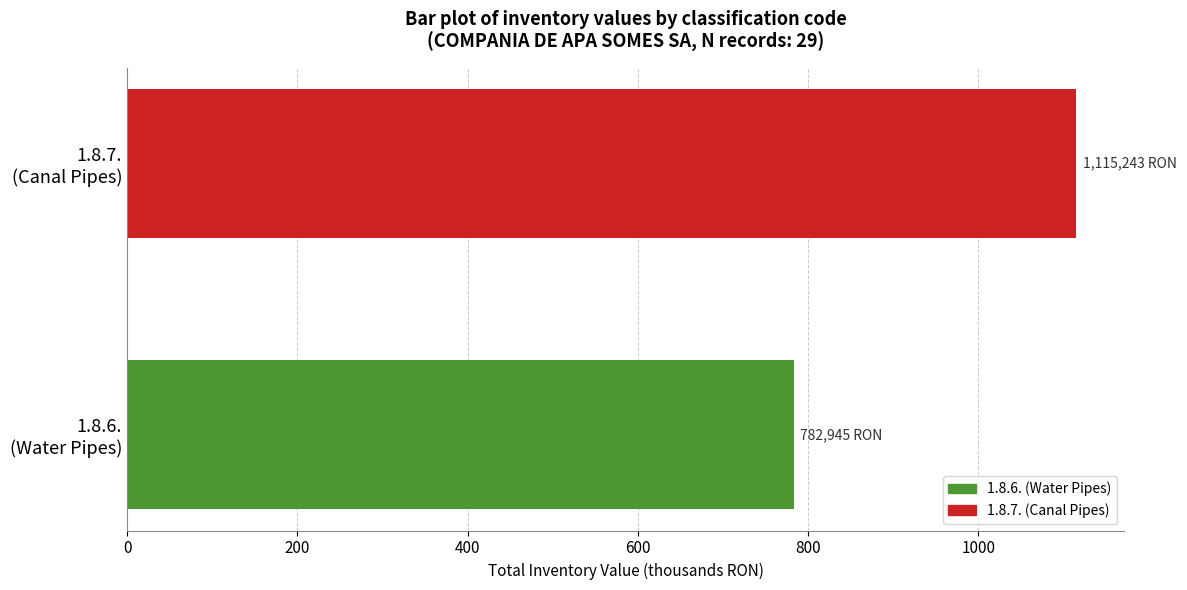

What is the average value?

949.1